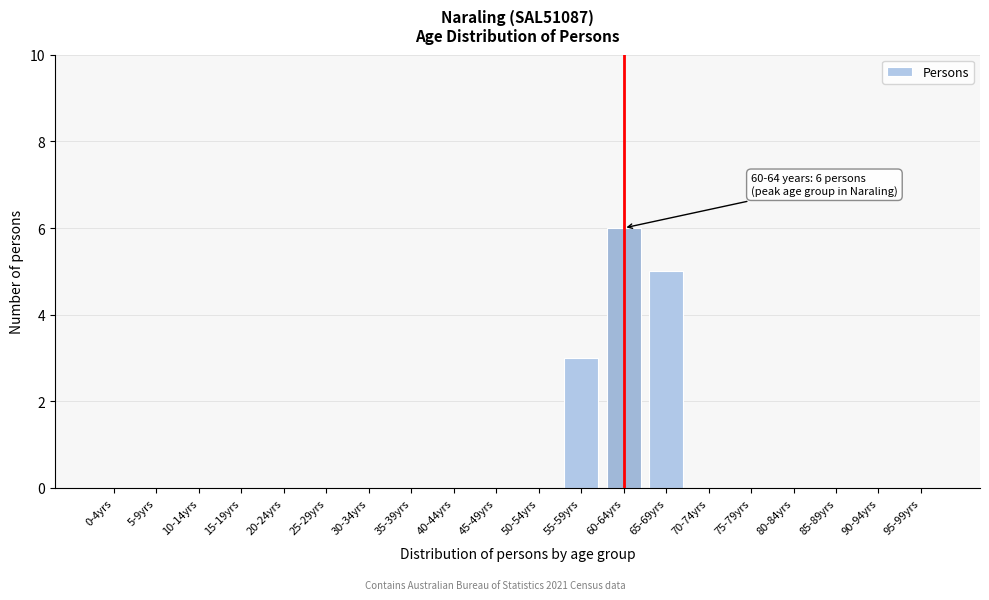

Reading left to right, extract all data points from this chart.

0-4yrs=0	5-9yrs=0	10-14yrs=0	15-19yrs=0	20-24yrs=0	25-29yrs=0	30-34yrs=0	35-39yrs=0	40-44yrs=0	45-49yrs=0	50-54yrs=0	55-59yrs=3	60-64yrs=6	65-69yrs=5	70-74yrs=0	75-79yrs=0	80-84yrs=0	85-89yrs=0	90-94yrs=0	95-99yrs=0